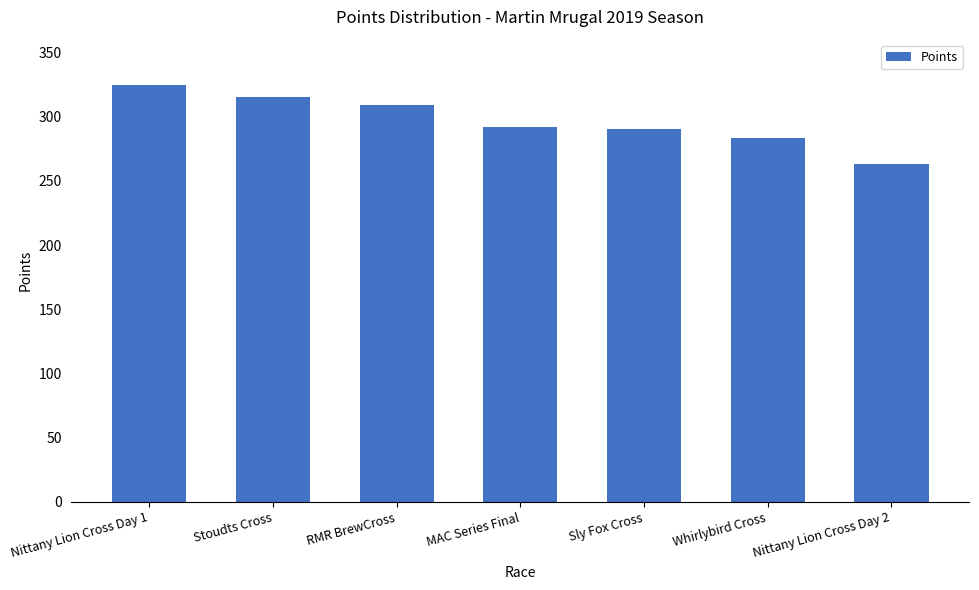

What is the maximum value shown in the chart?

324.5